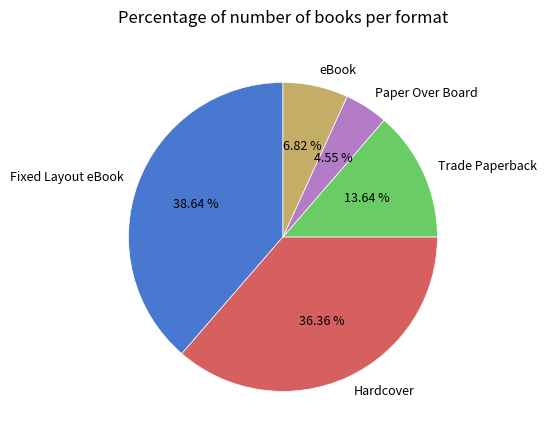

True or false: Paper Over Board accounts for 5% of the total.

True